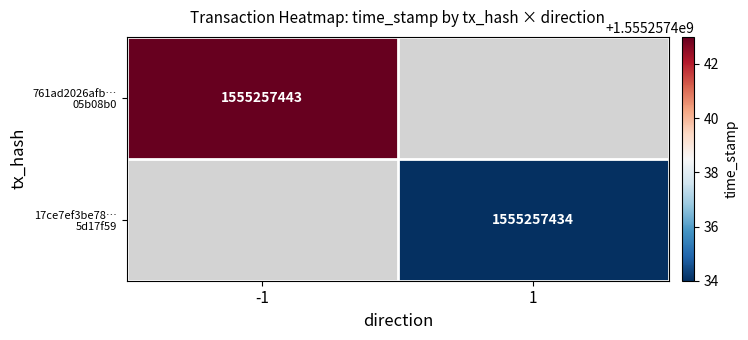

True or false: 761ad2026afb6895cd9afe5a701a3f9005b08b0 has a value of -1 at 0.

False